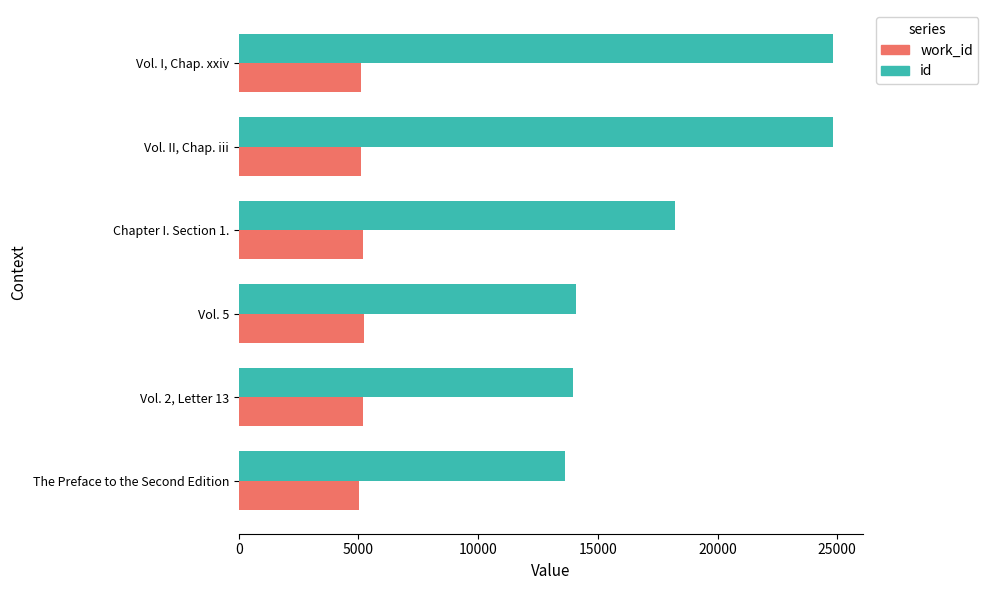

Which series has the largest total across all categories?

id